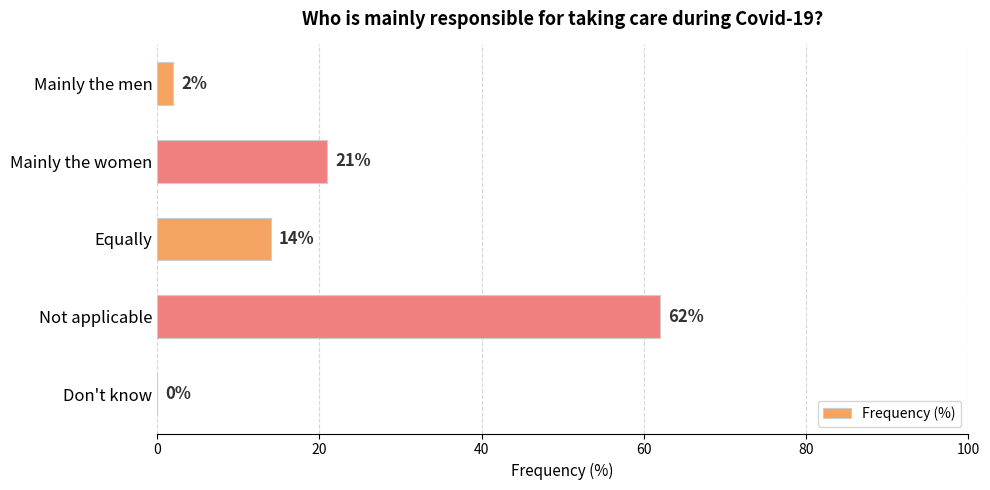

What is the maximum value shown in the chart?

62